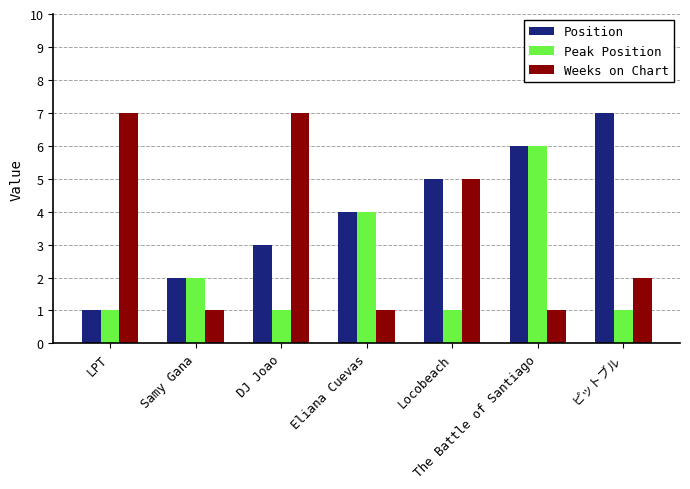

Between DJ Joao and The Battle of Santiago, which series saw the biggest shift?

Weeks on Chart